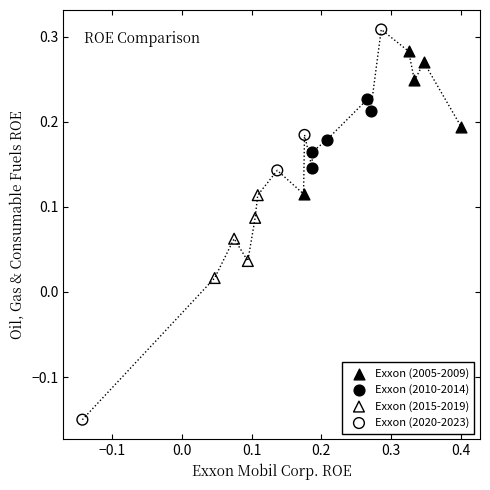

Which series contains the highest Y value?

Exxon (2020-2023)